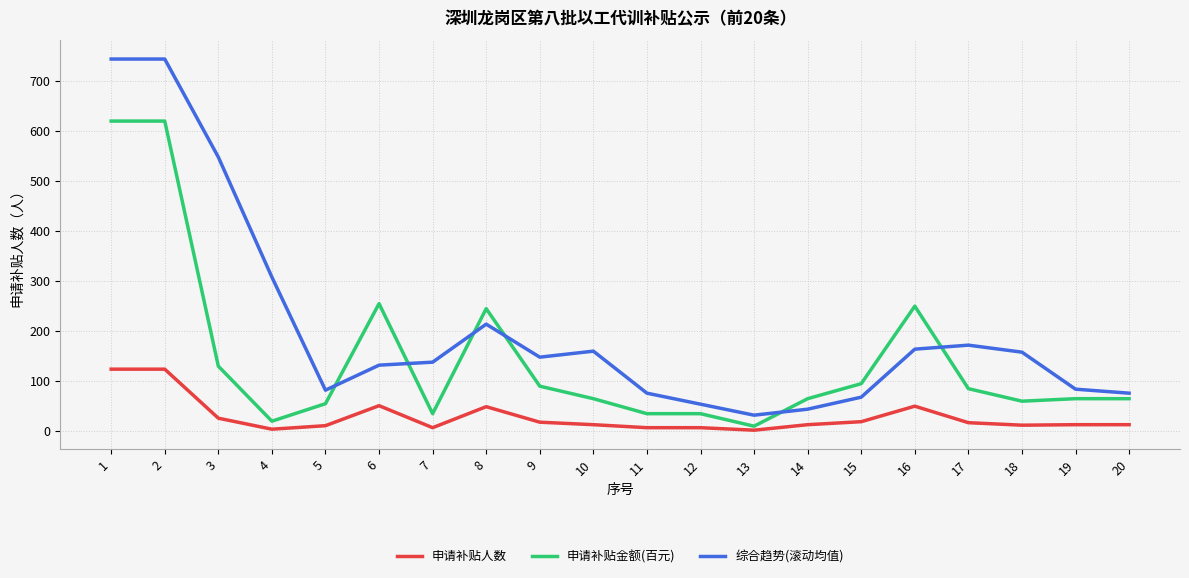

The 综合趋势(滚动均值) series shows 253 at 18. True or false?

False